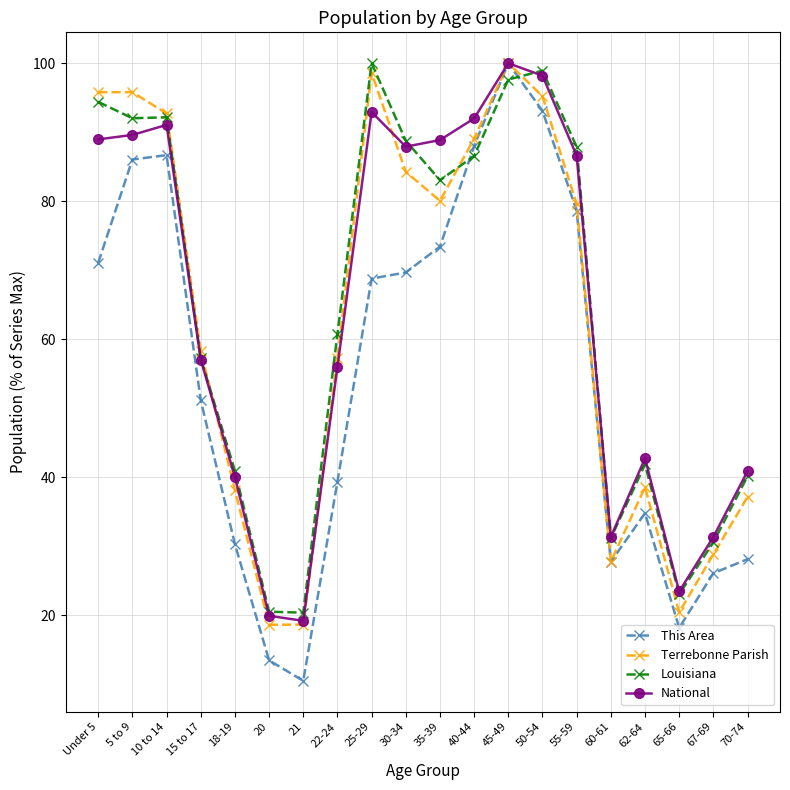

Between 22-24 and 45-49, which series saw the biggest shift?

This Area